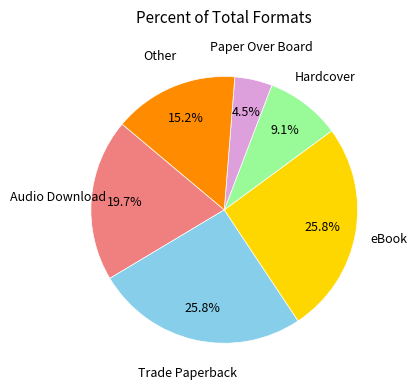

Does any single category account for the majority?

No